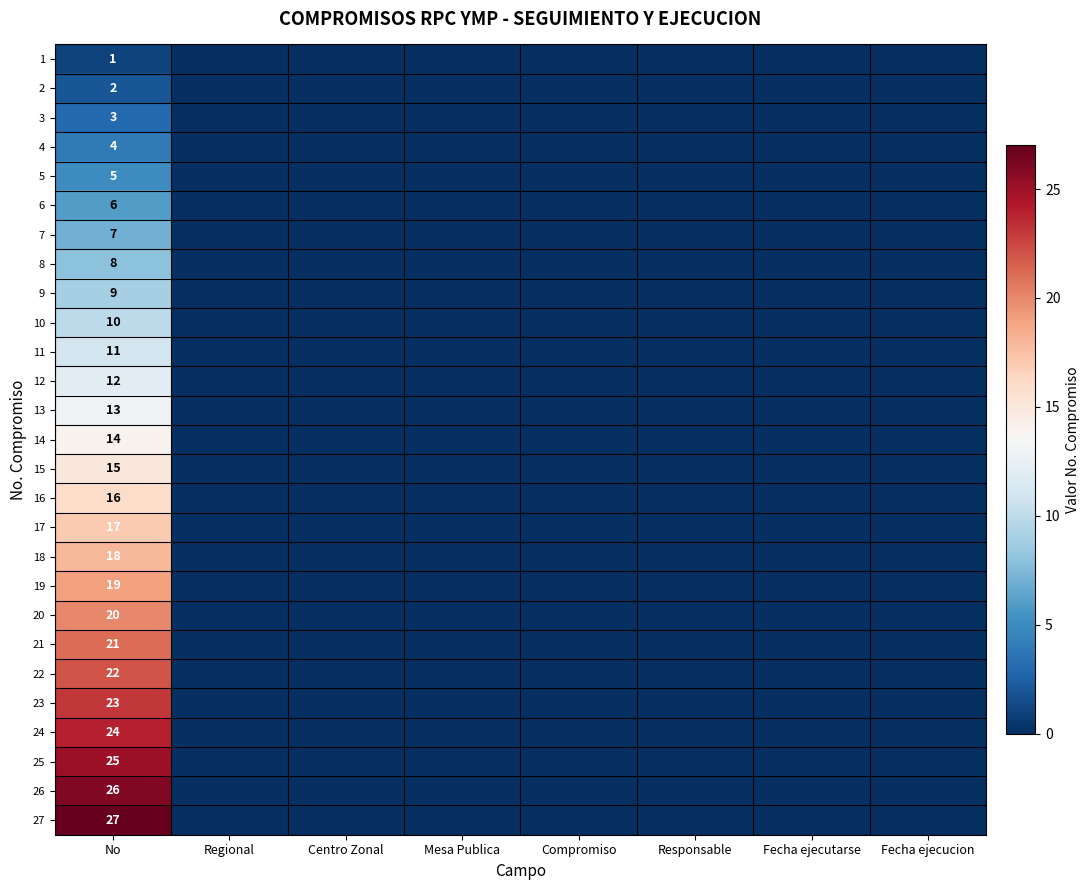

What is the sum of all 1 values?

1